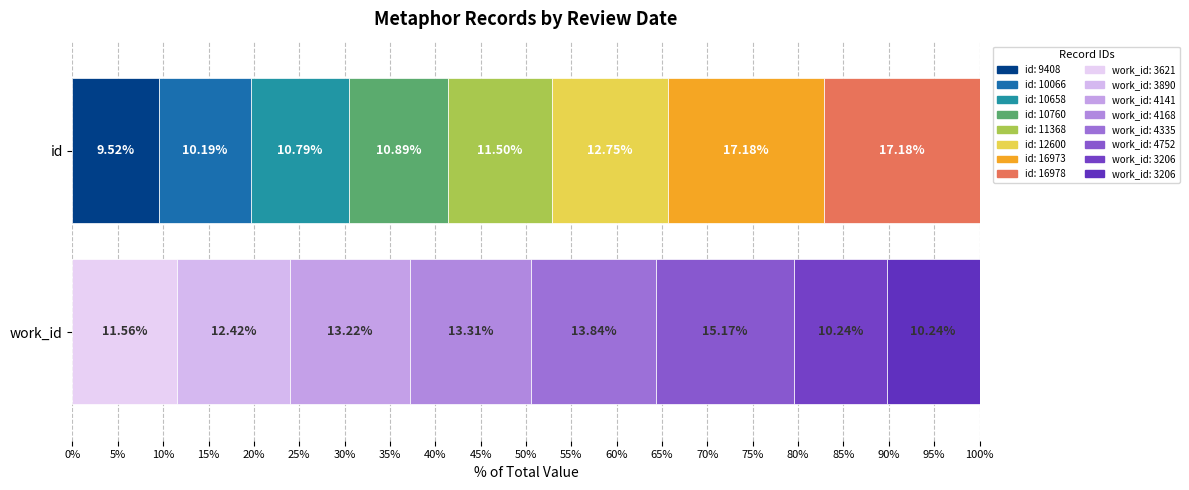

What is the value of the work_id bar at the 4th from the left?

4168